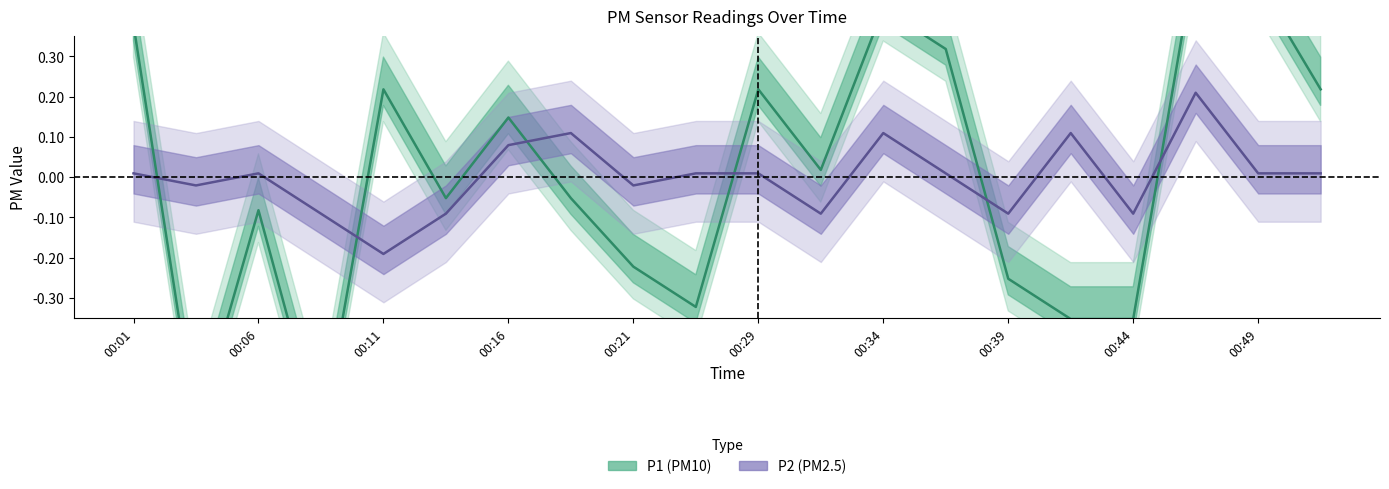

Is it true that P2 equals 0.0 at 00:49?

False